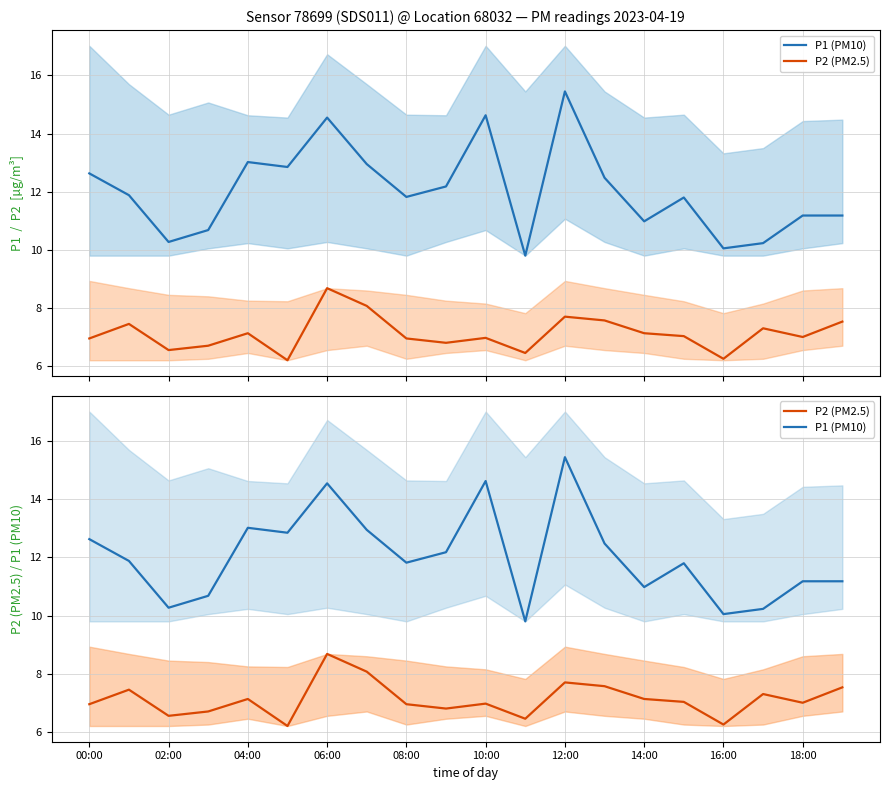

The P1 (PM10) series shows 5.3 at 10:00. True or false?

False